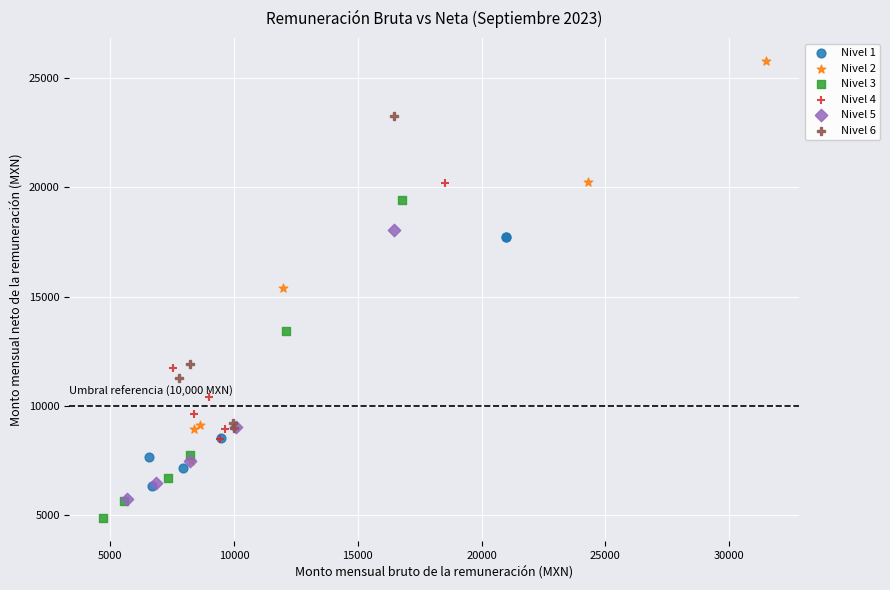

Which series reaches the minimum Y coordinate?

Nivel 3